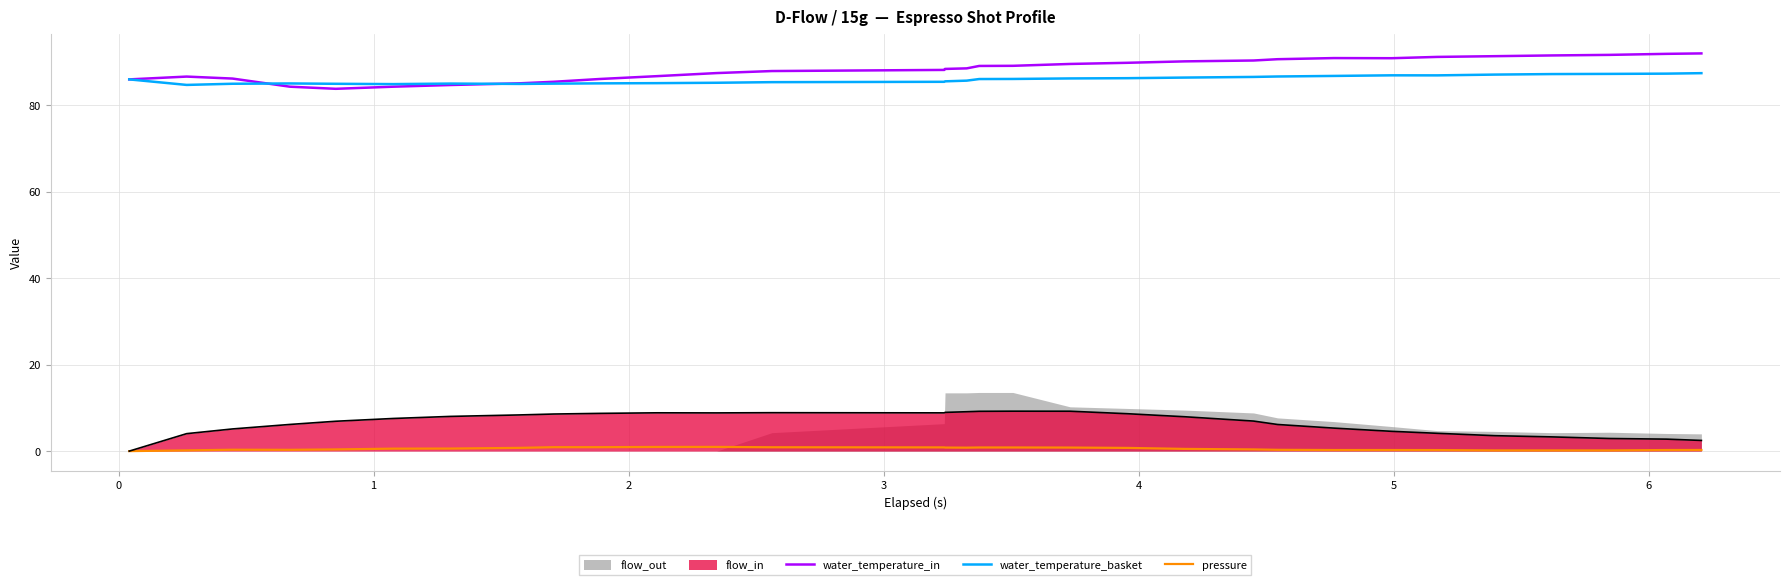

How many interior local peaks does the water_temperature_in series have?

2